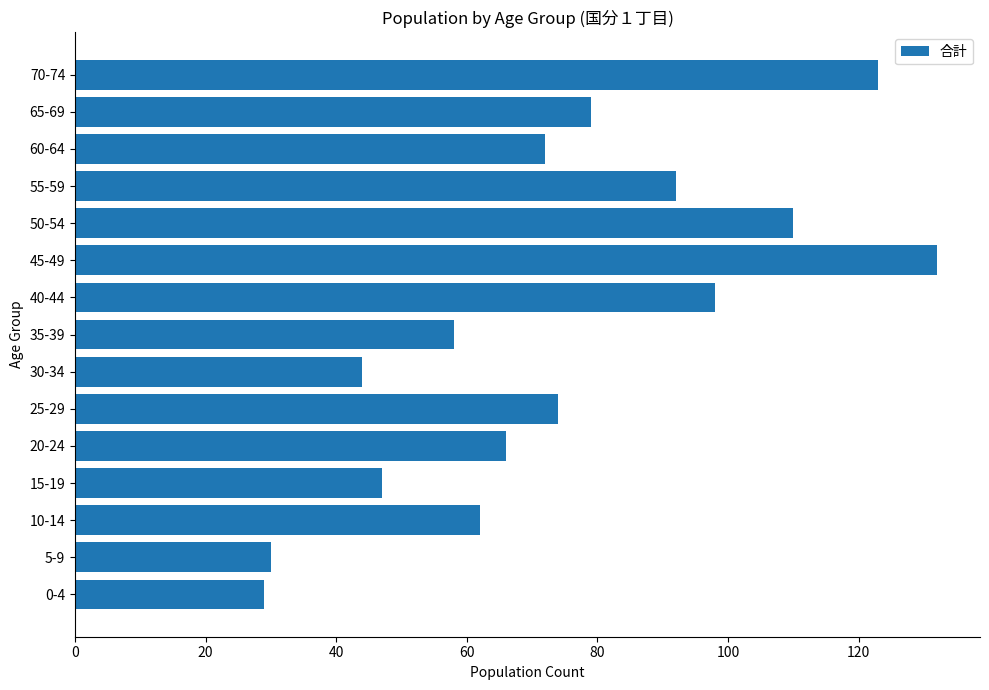

What is the difference between the maximum and second lowest values?

102